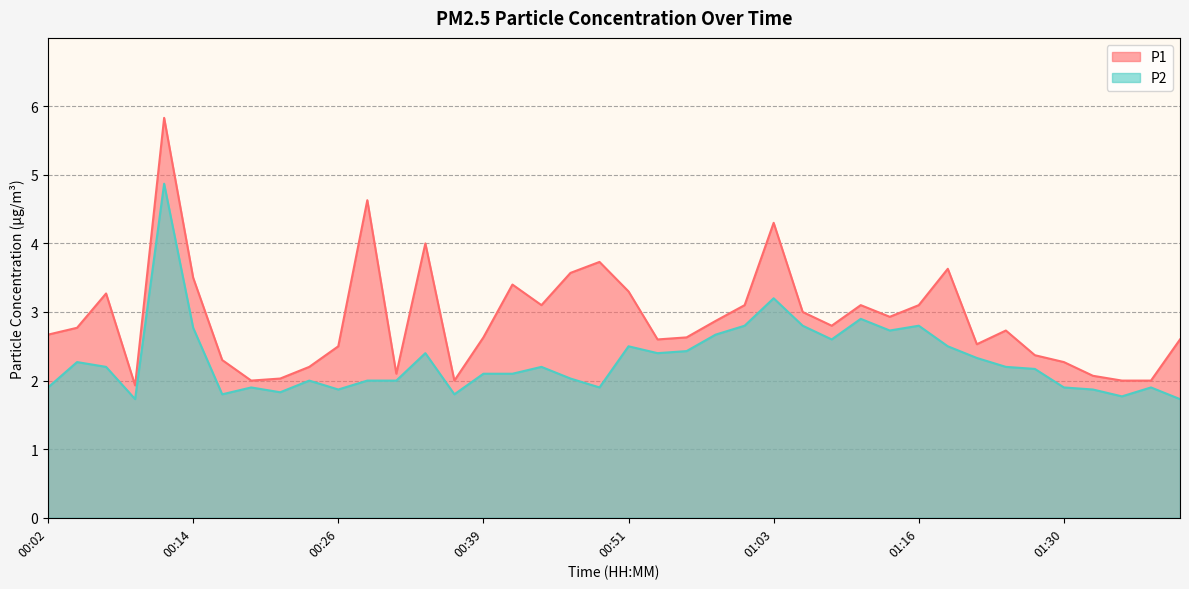

What is the spread (max minus min) of values at 00:29?

2.6